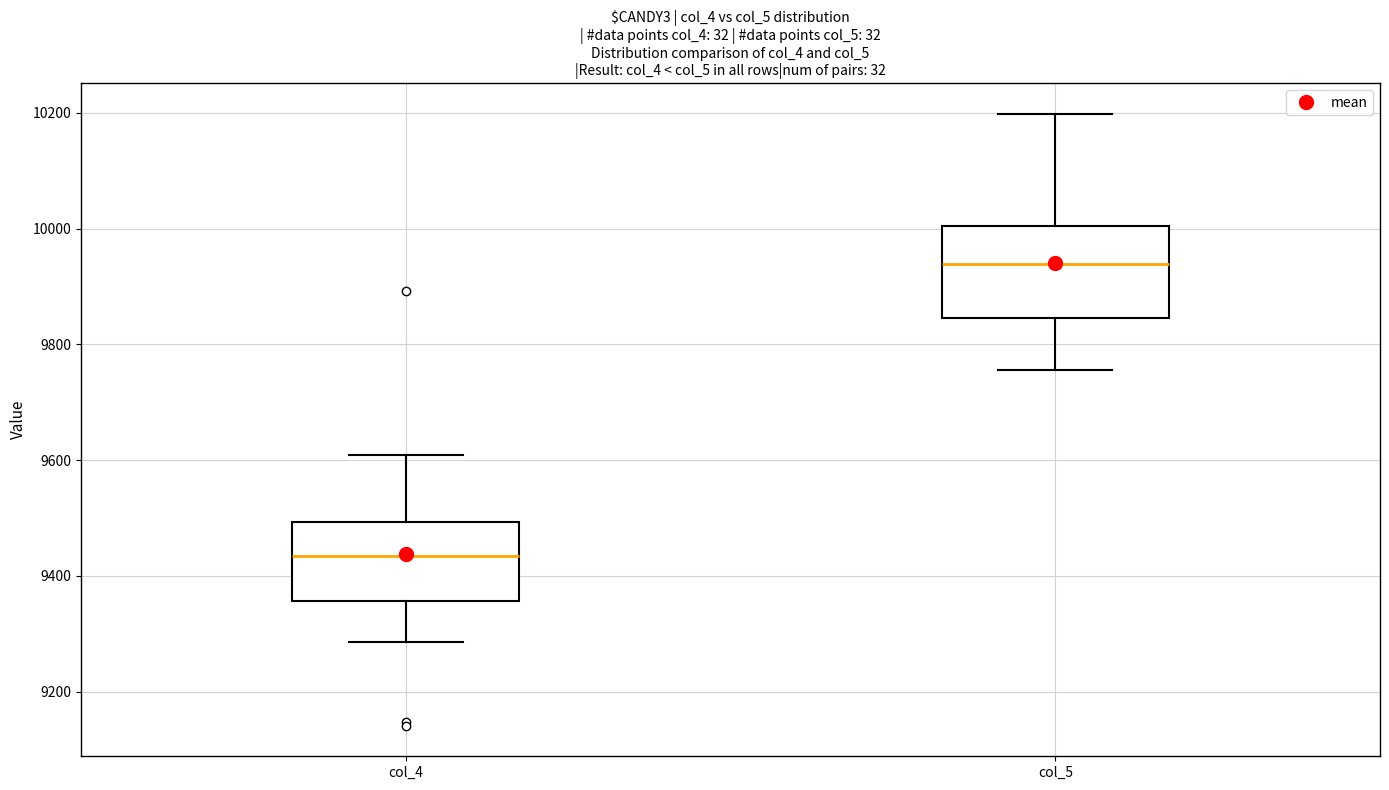

Where does the median line of the box for col_4 sit on the y-axis? The values are not printed on the chart, so give them approximately, as read against the axis.

9440